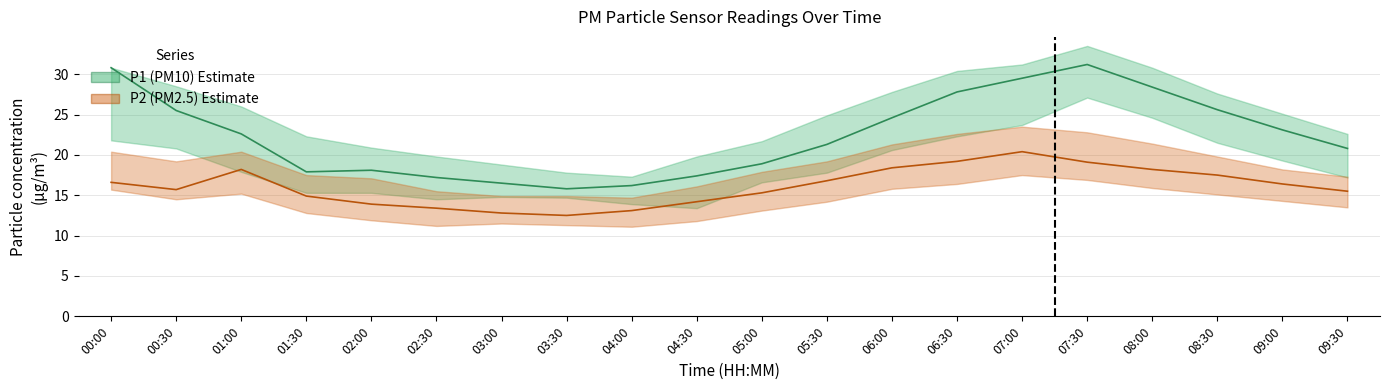

Reading left to right, transcribe all the data shown in this chart.

P1: 00:00=30.8	00:30=25.5	01:00=22.6	01:30=17.9	02:00=18.1	02:30=17.2	03:00=16.5	03:30=15.8	04:00=16.2	04:30=17.4	05:00=18.9	05:30=21.3	06:00=24.6	06:30=27.8	07:00=29.5	07:30=31.2	08:00=28.4	08:30=25.6	09:00=23.1	09:30=20.8
P2: 00:00=16.6	00:30=15.7	01:00=18.2	01:30=14.9	02:00=13.9	02:30=13.4	03:00=12.8	03:30=12.5	04:00=13.1	04:30=14.2	05:00=15.3	05:30=16.8	06:00=18.4	06:30=19.2	07:00=20.4	07:30=19.1	08:00=18.2	08:30=17.5	09:00=16.4	09:30=15.5